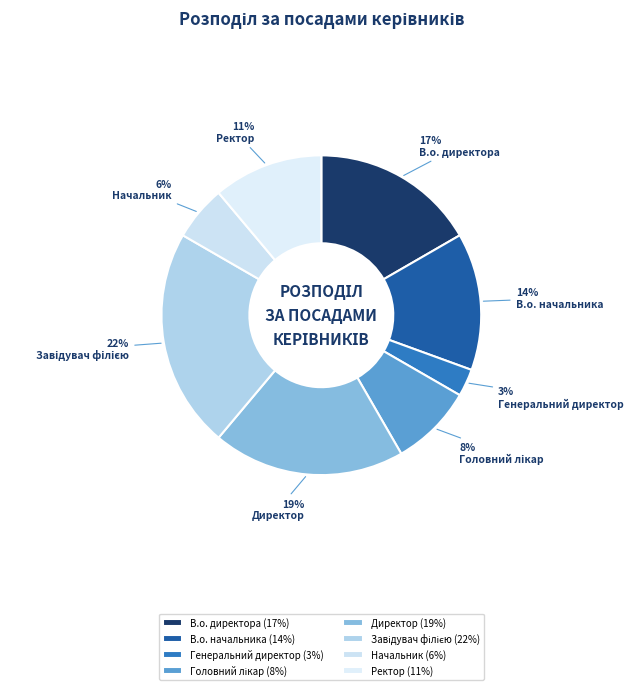

To the nearest percent, what percentage of the pie is Генеральний директор?

3%